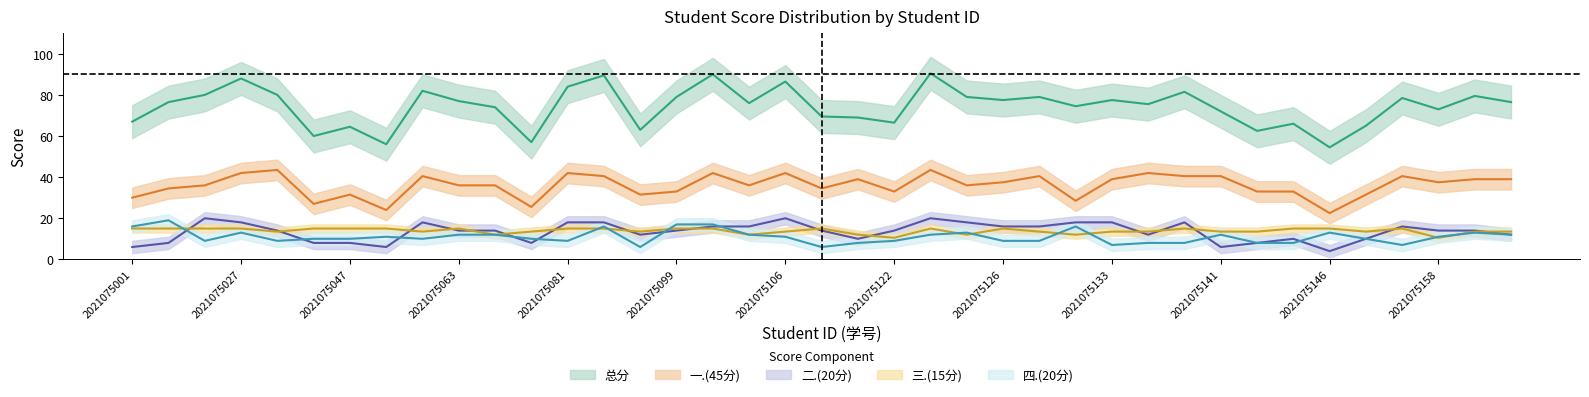

What is the value of the 三.(15分) point at the 10th from the left?

15.0